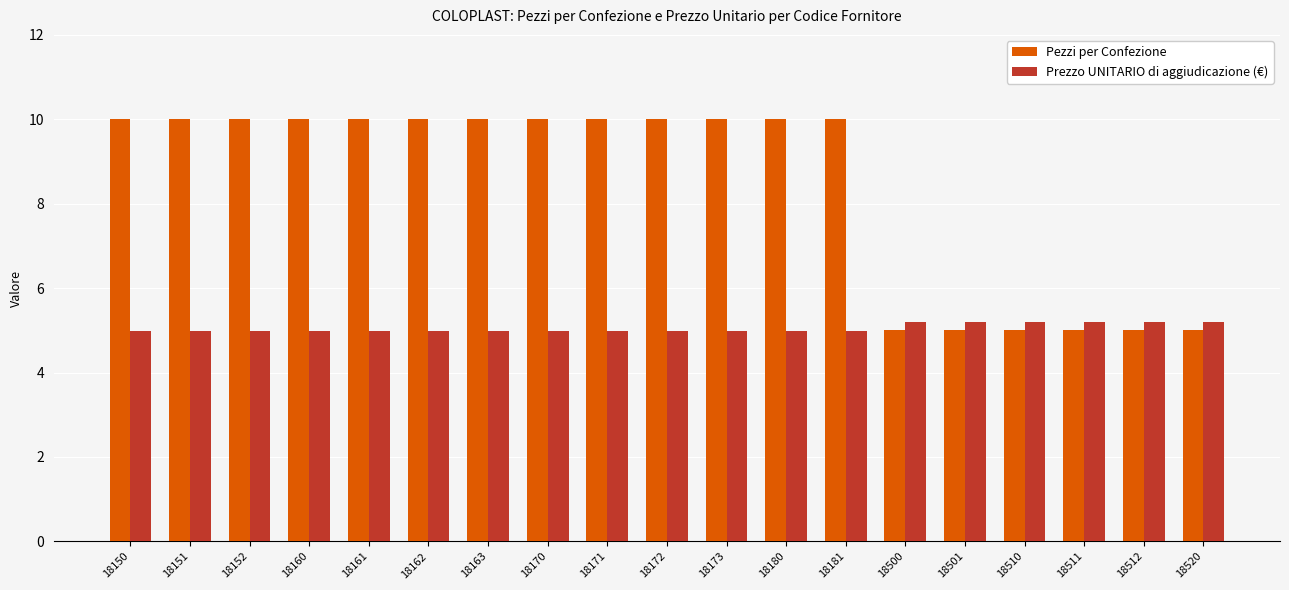

Reading left to right, extract all data points from this chart.

Pezzi per Confezione: 10.0	10.0	10.0	10.0	10.0	10.0	10.0	10.0	10.0	10.0	10.0	10.0	10.0	5.0	5.0	5.0	5.0	5.0	5.0
Prezzo UNITARIO di aggiudicazione (€): 5.0	5.0	5.0	5.0	5.0	5.0	5.0	5.0	5.0	5.0	5.0	5.0	5.0	5.2	5.2	5.2	5.2	5.2	5.2